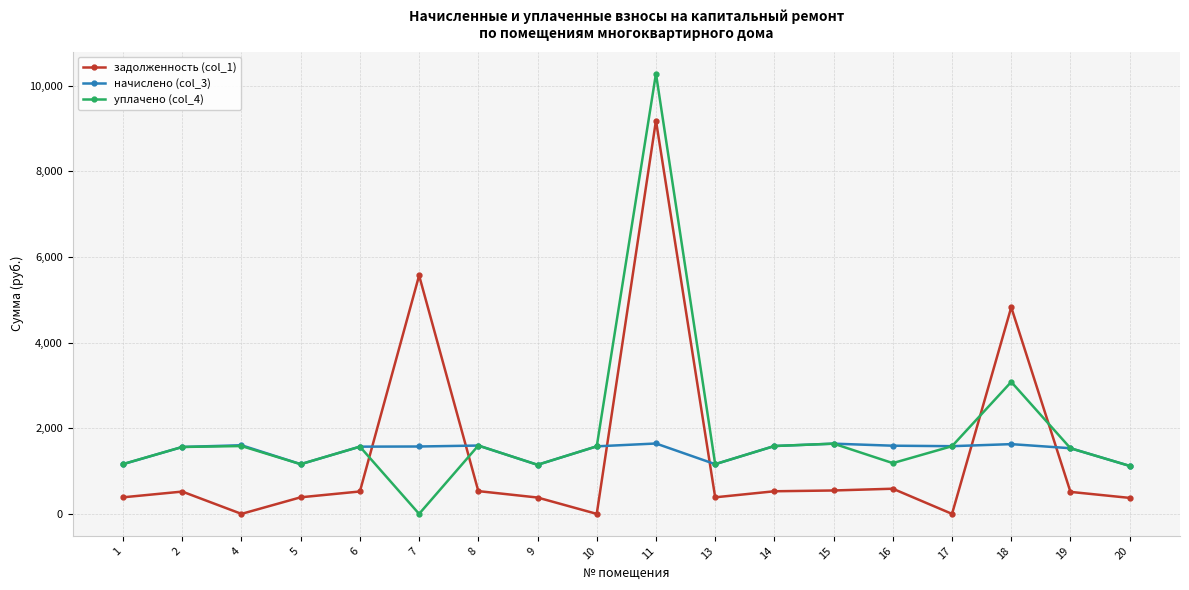

Which series has the largest range (max minus min)?

уплачено (col_4)